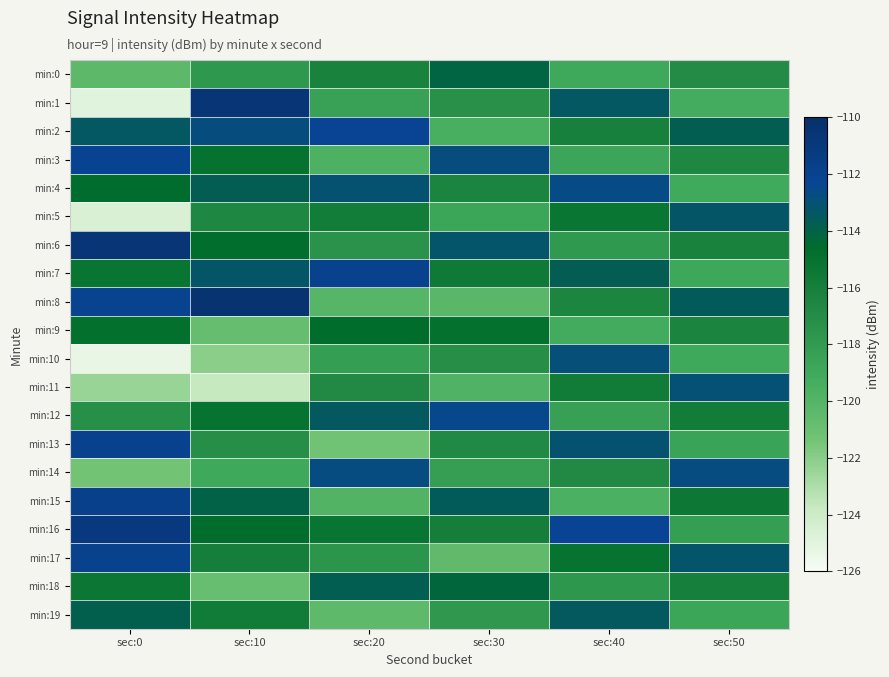

Between sec:10 and sec:40, which series saw the biggest shift?

min:10